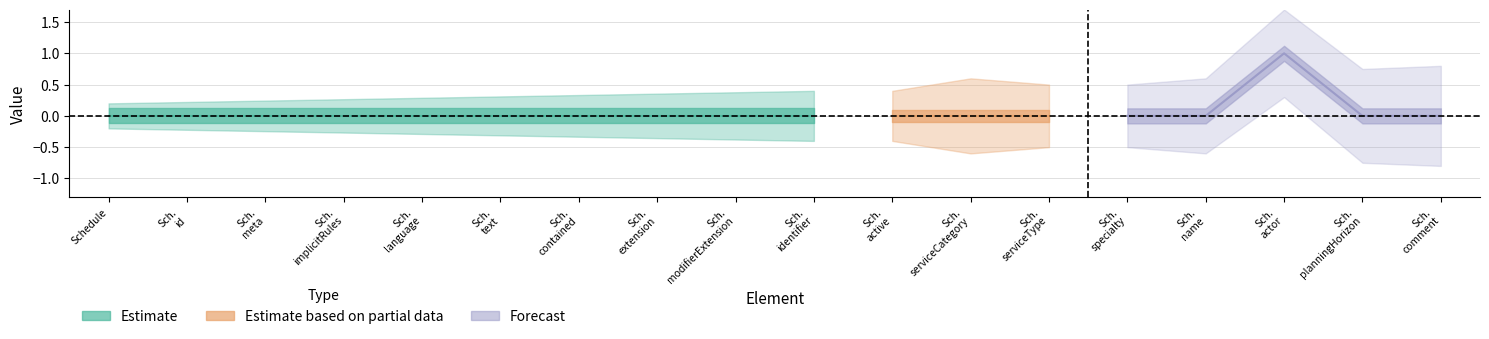

Does the chart have visible grid lines?

Yes